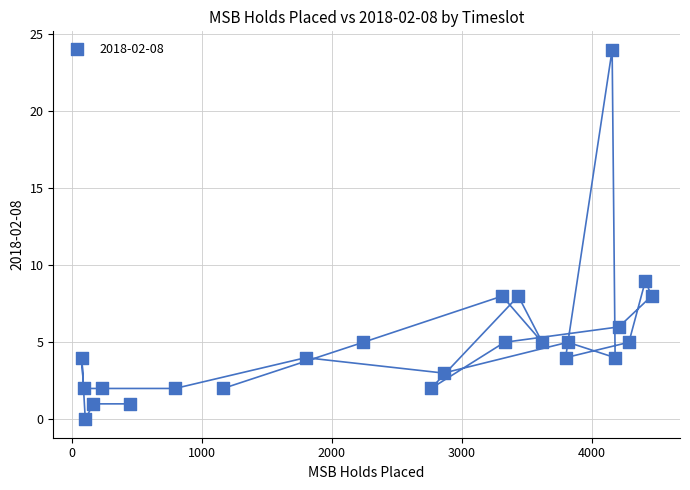

What is the range of X values (max minus min)?

4384